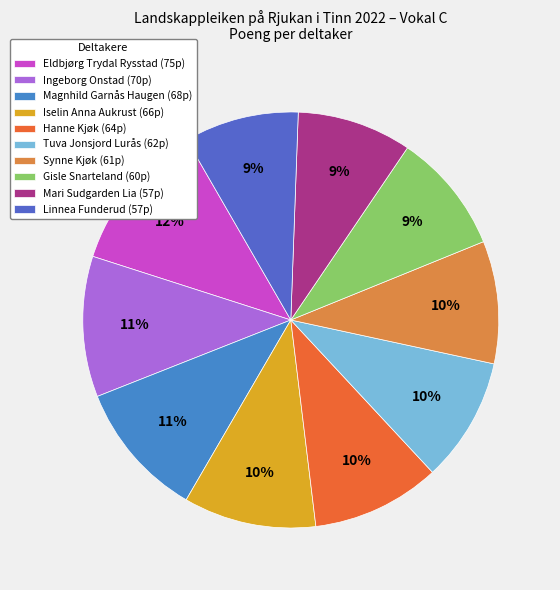

Is the sum of Magnhild Garnås Haugen and Ingeborg Onstad greater than half?

No